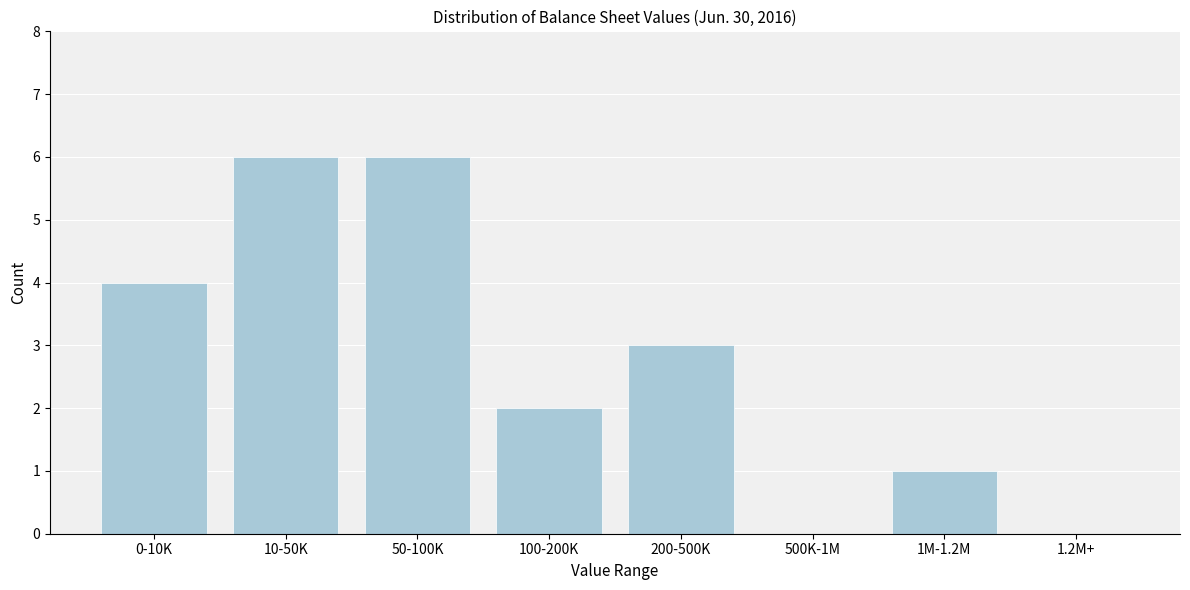

Reading right to left, what are all the values shown in this chart?

1.2M+=0	1M-1.2M=1	500K-1M=0	200-500K=3	100-200K=2	50-100K=6	10-50K=6	0-10K=4